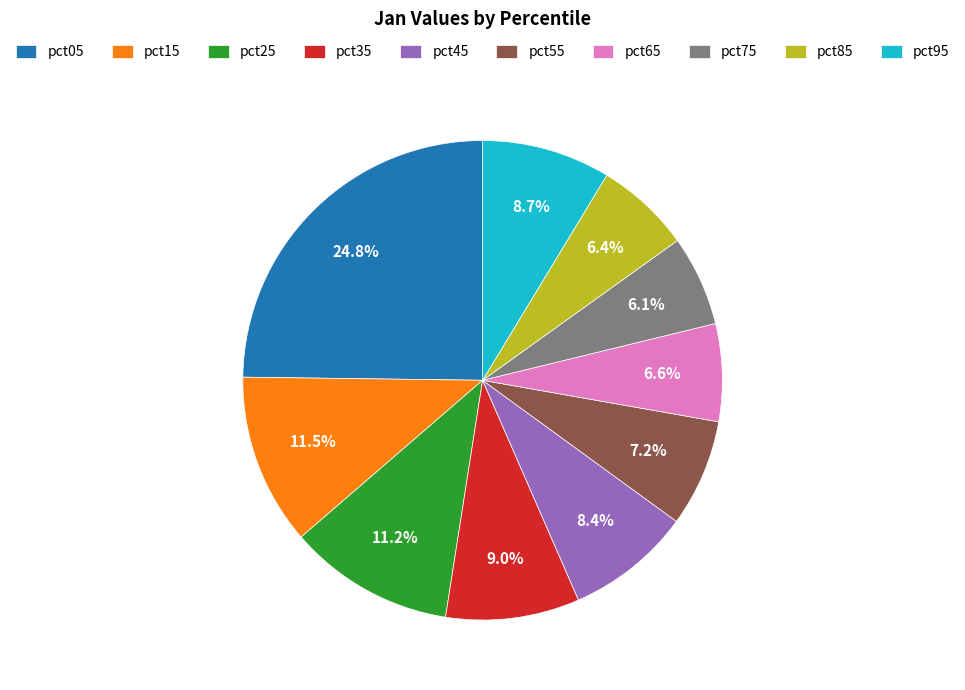

To the nearest percent, what percentage of the pie is pct95?

9%